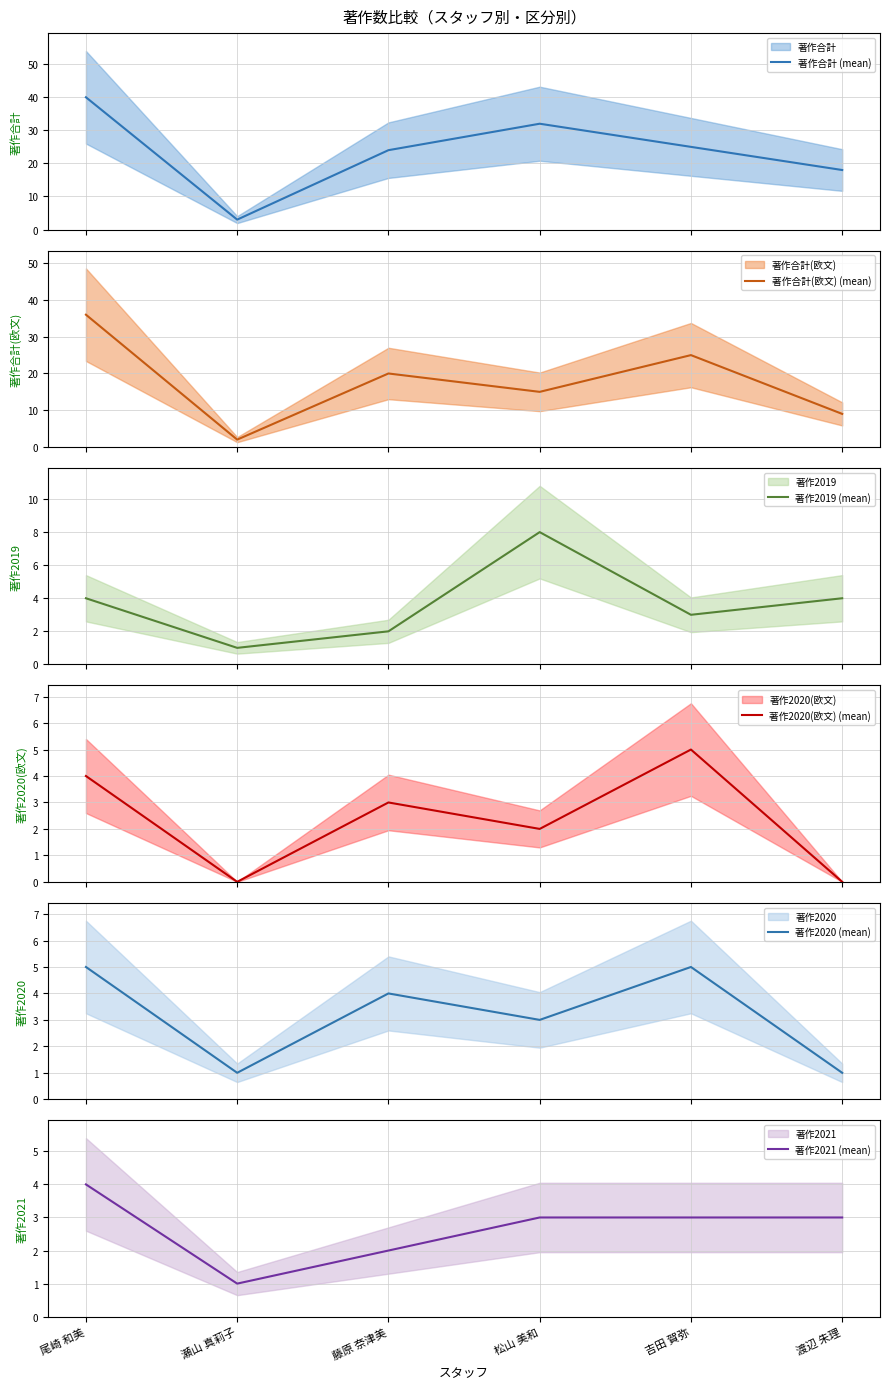

What is the difference between the highest and lowest values at 尾崎 和美?

36